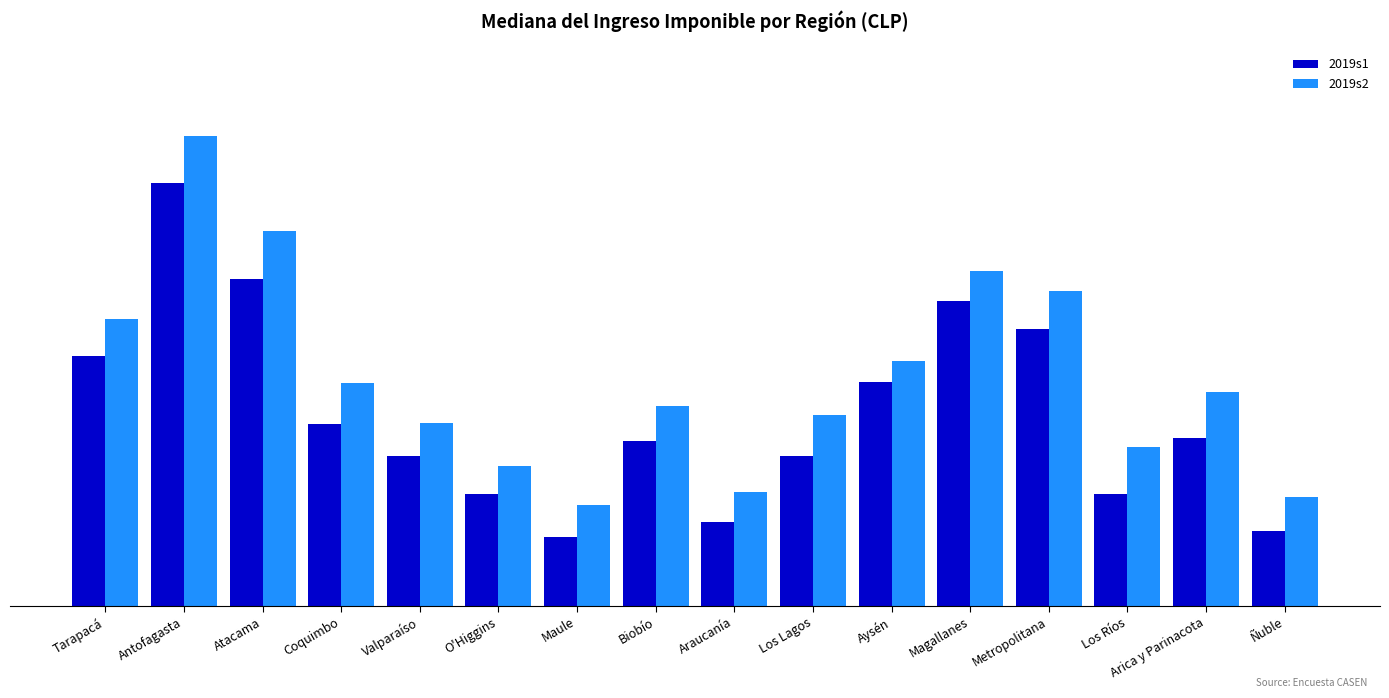

What is the minimum value for 2019s2?

490440.0